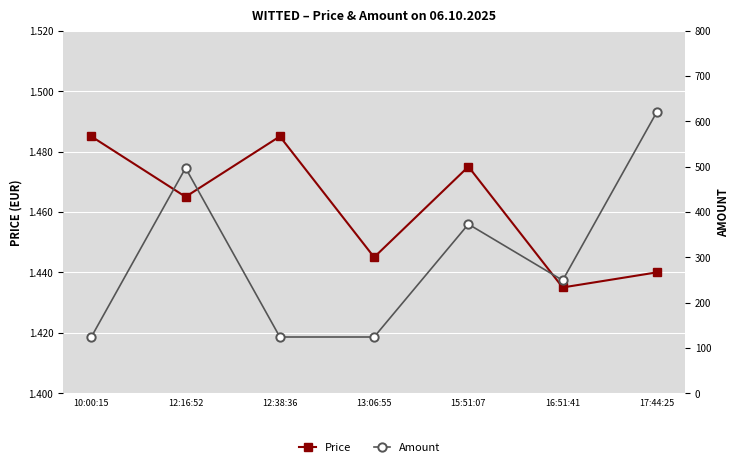

At which label is Price closest to 1?

16:51:41